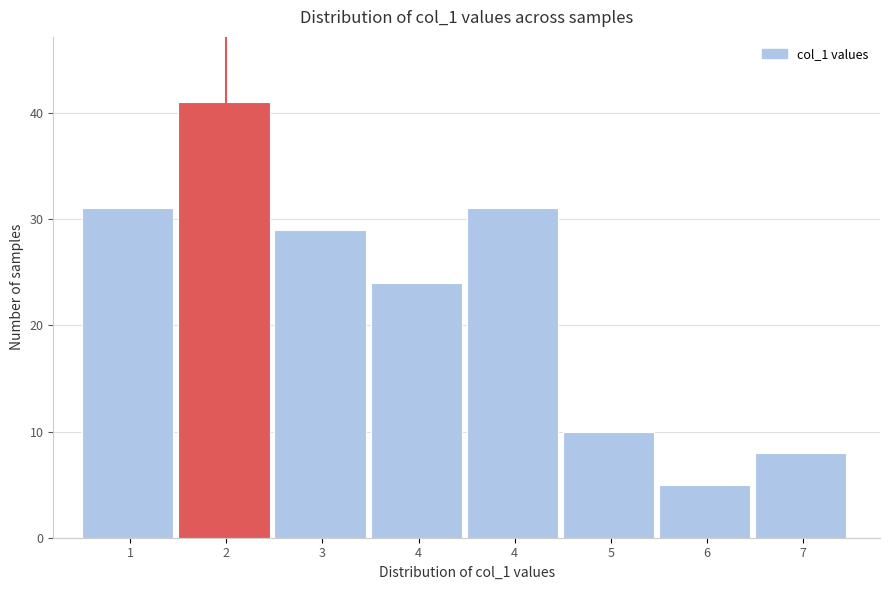

Count the number of categories in the chart.

8